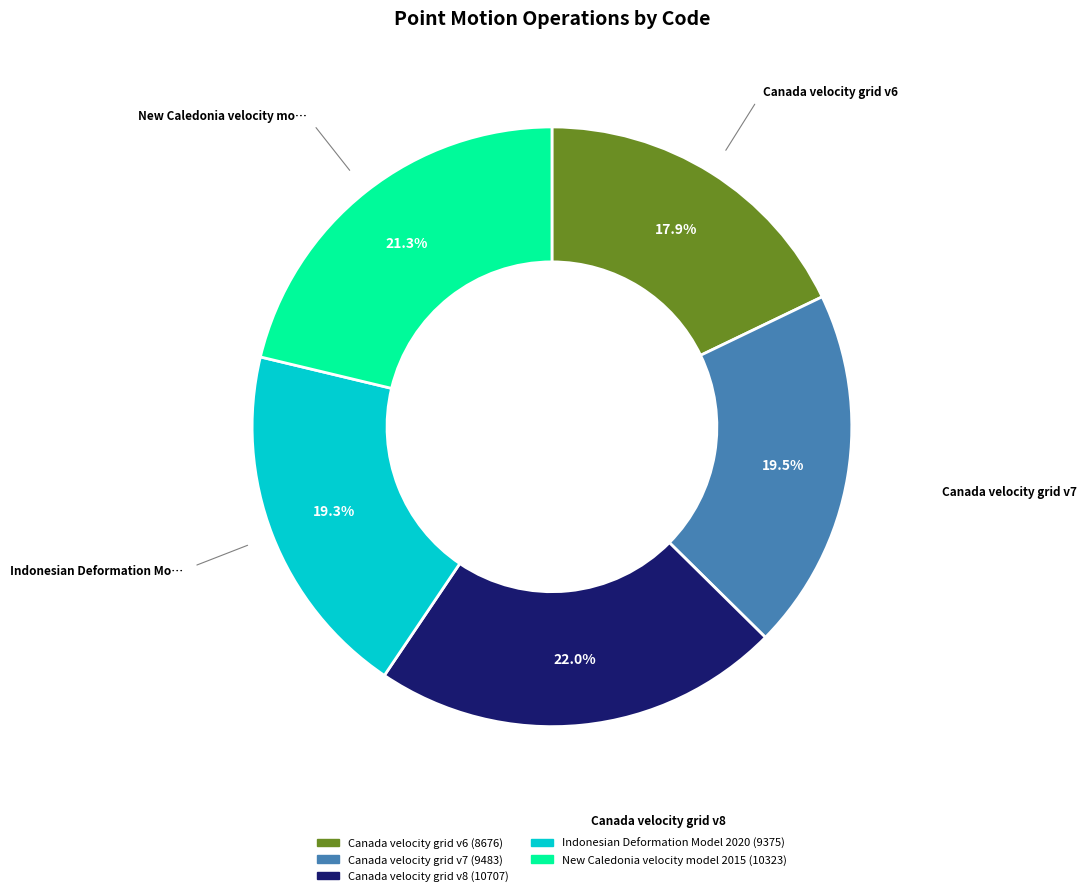

How many segments does this pie chart have?

5